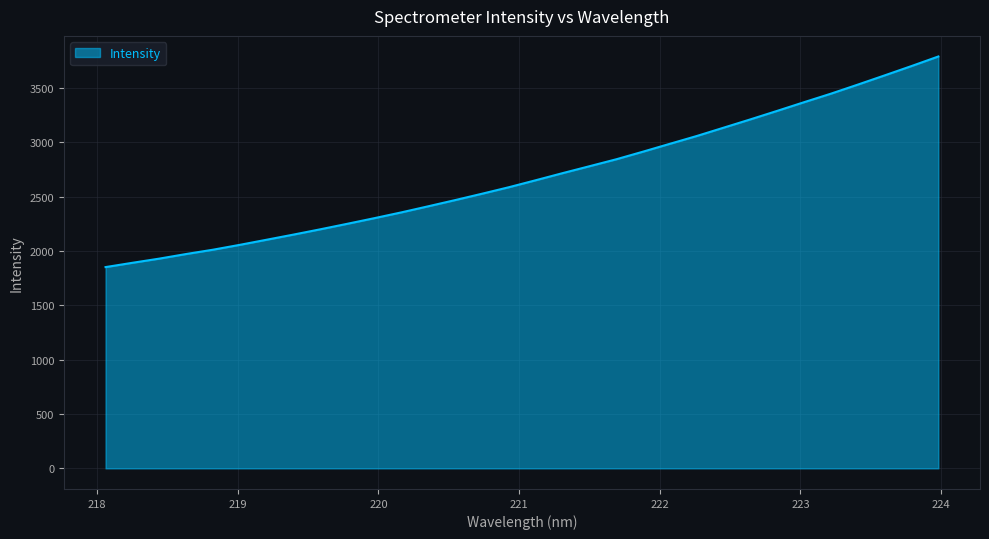

How many lines are shown in the chart?

1